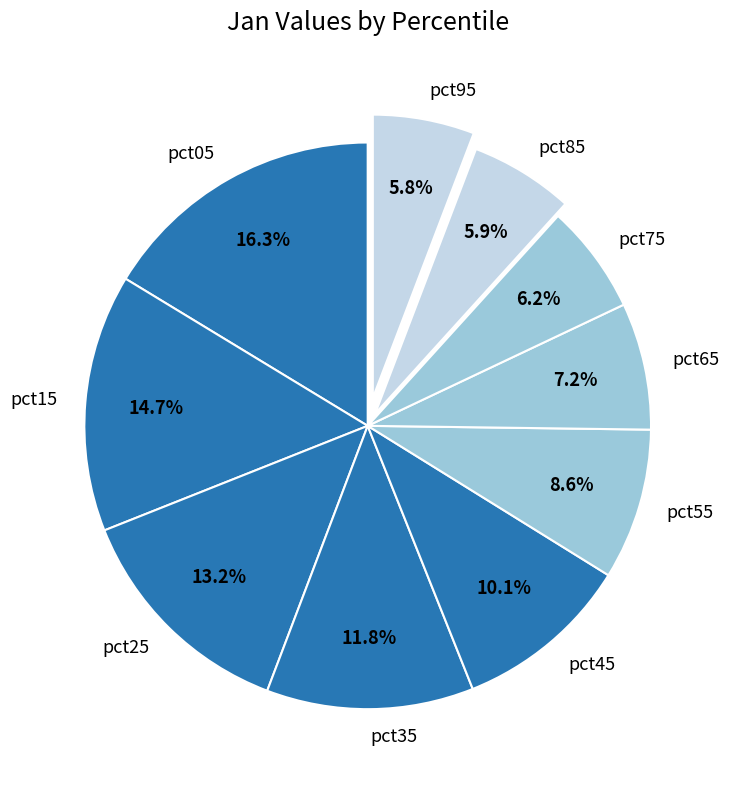

Between pct15 and pct65, which is larger?

pct15